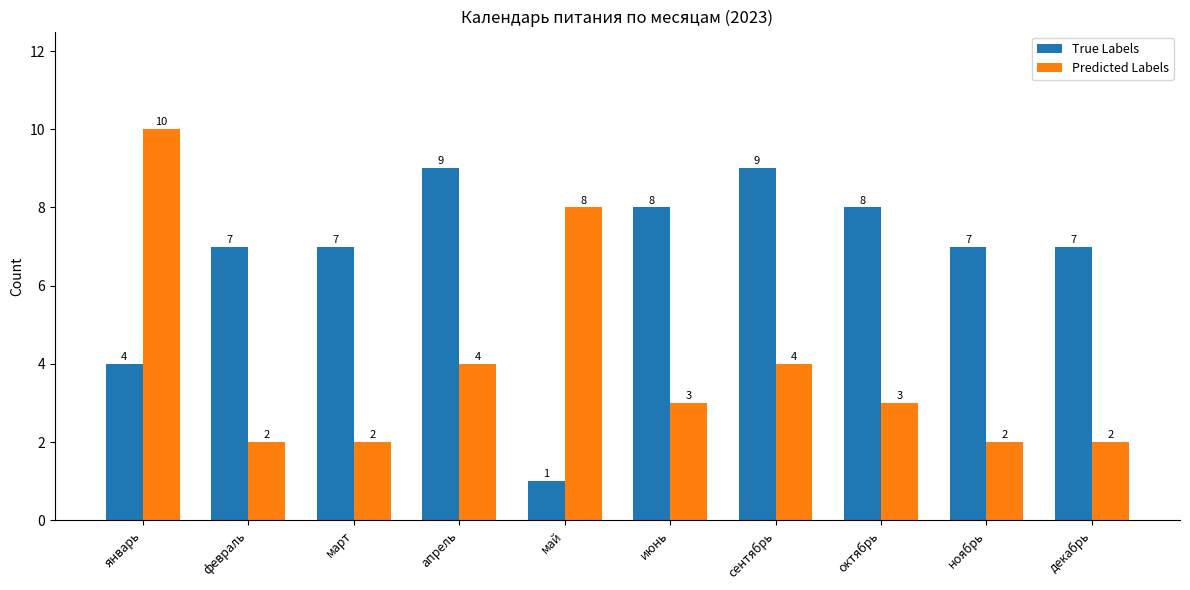

What is the difference between the second highest and minimum values in the Predicted Labels series?

6